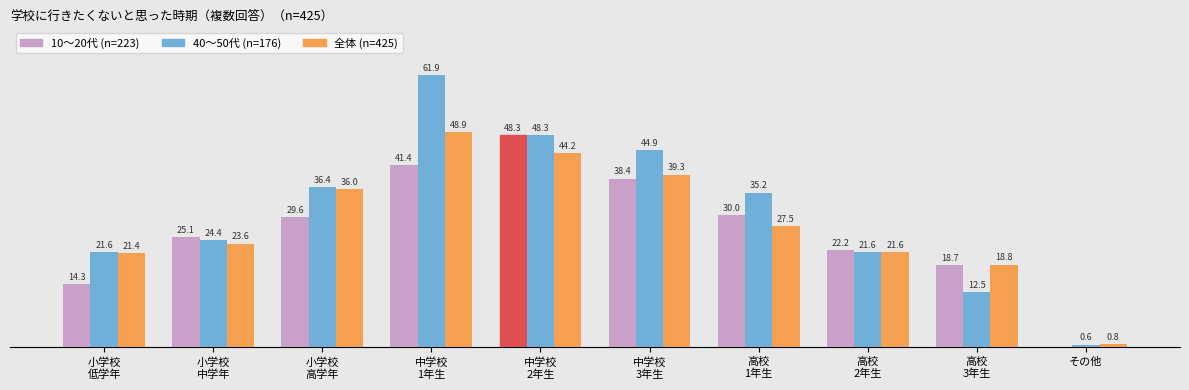

At which label does 40～50代 (n=176) reach its peak?

中学校
1年生